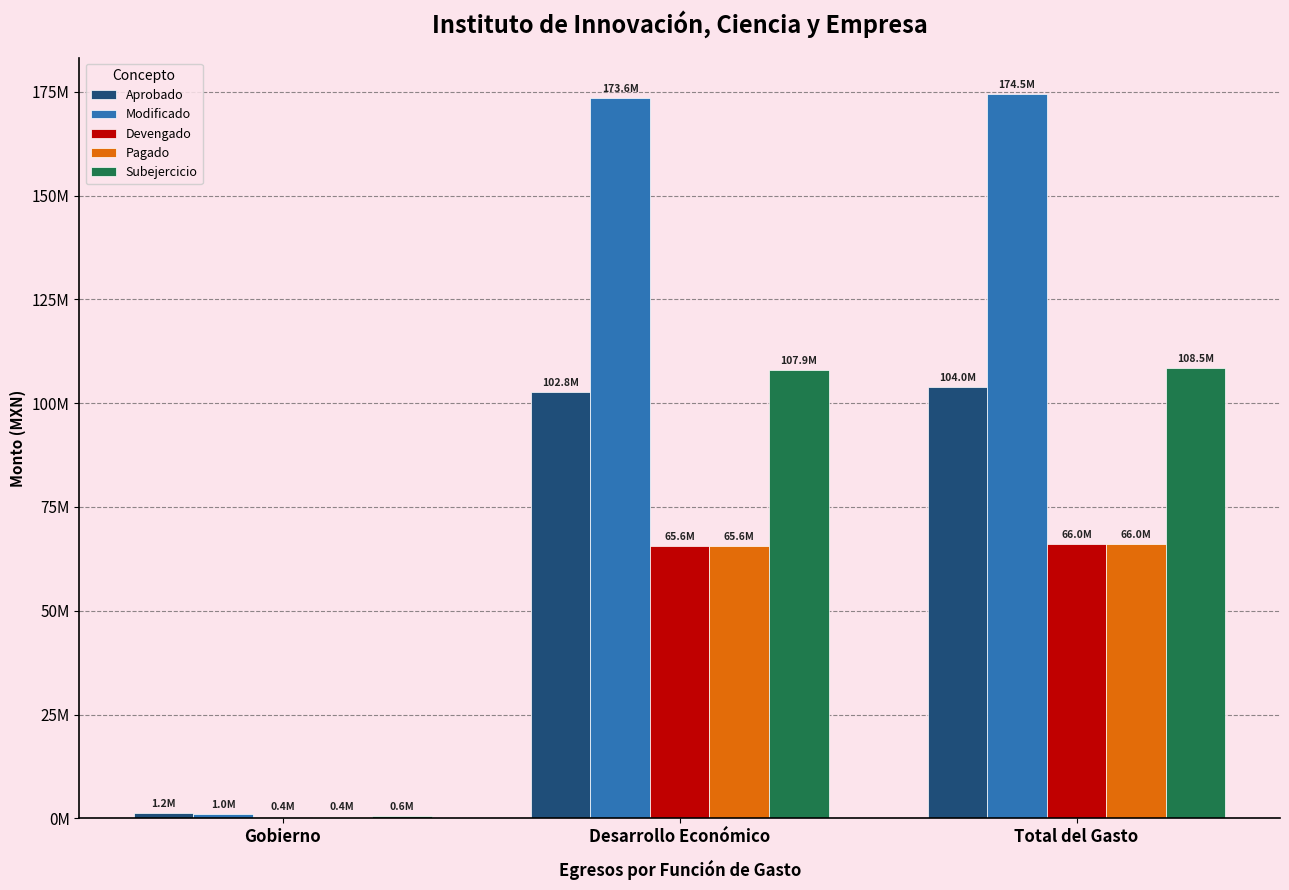

Are the bars horizontal?

No